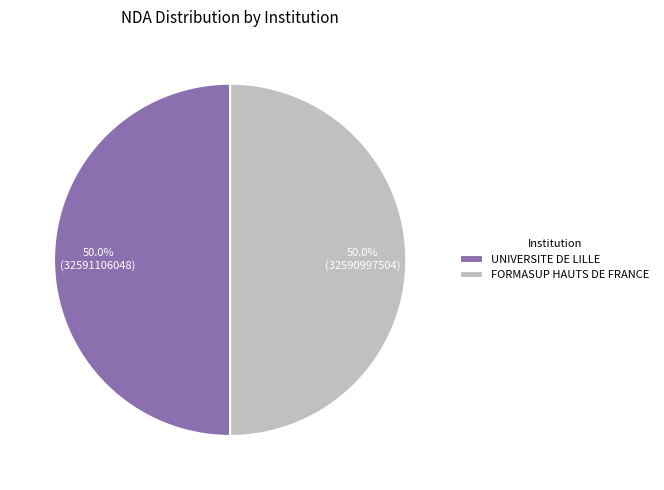

To the nearest percent, what portion does UNIVERSITE DE LILLE represent?

50%